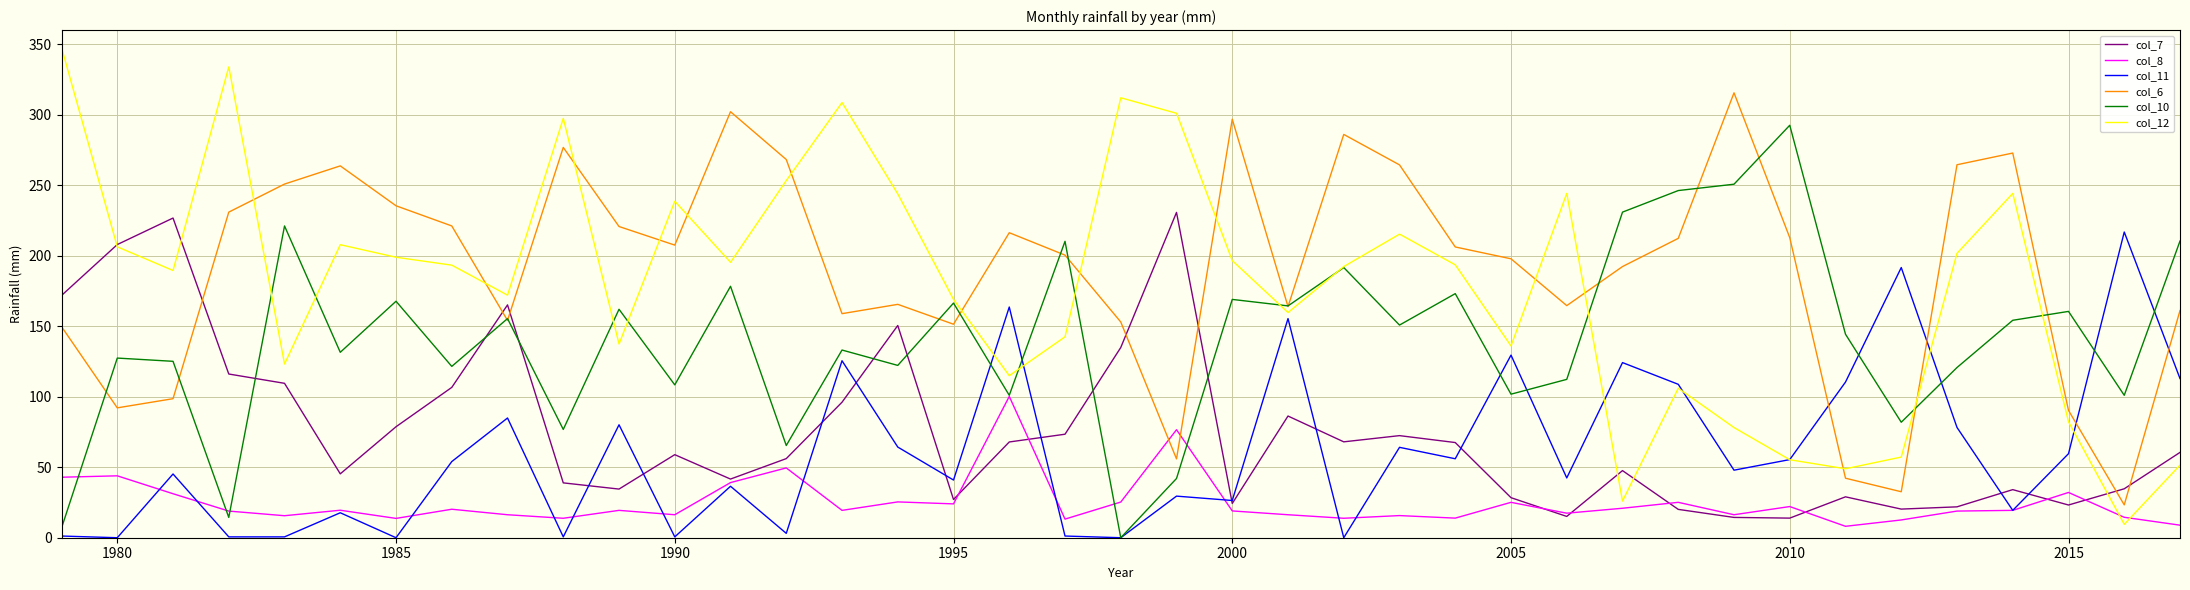

Which series has the widest spread of values?

col_12